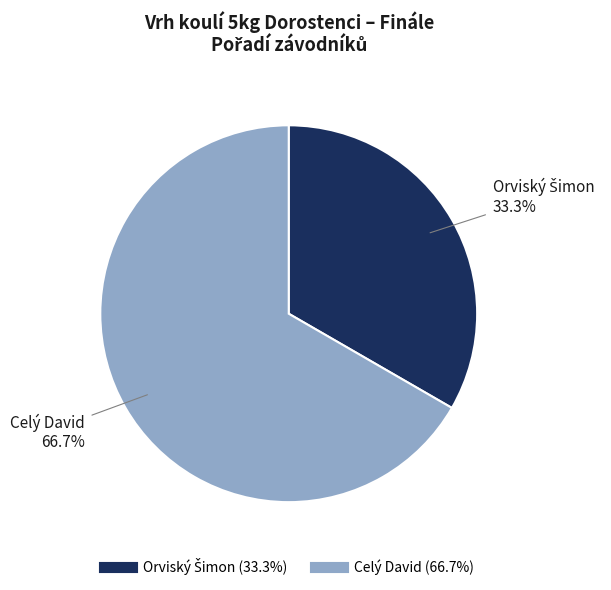

How many slices are in this pie chart?

2